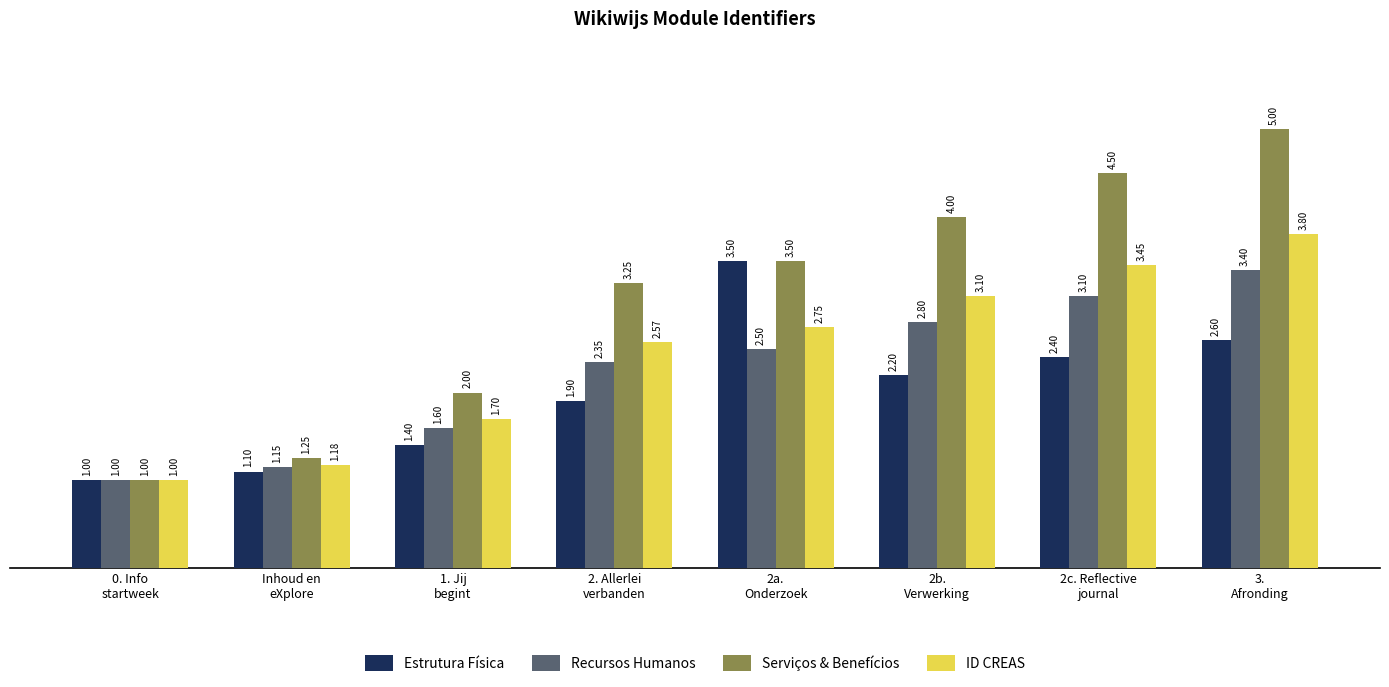

The value of Estrutura Física at 2c. Reflective
journal is 2.4. True or false?

True